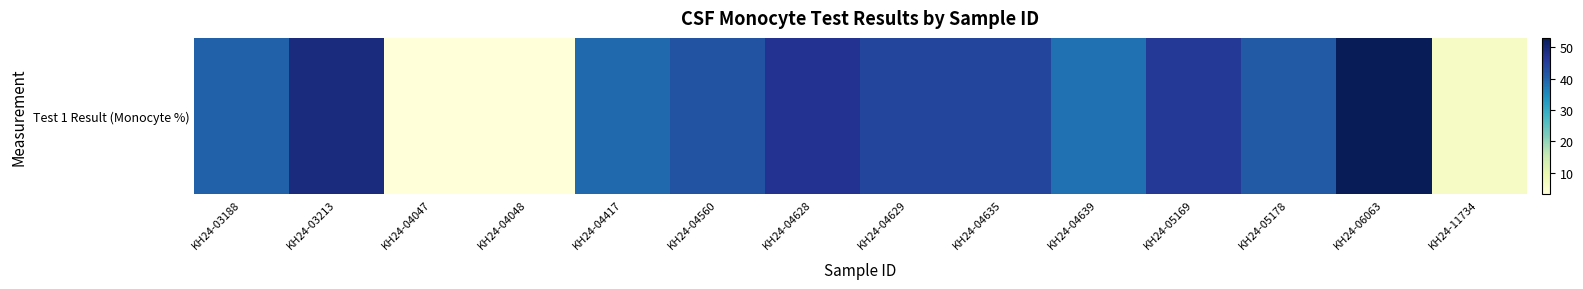

What is the approximate value at KH24-04628, to the nearest 10?

50